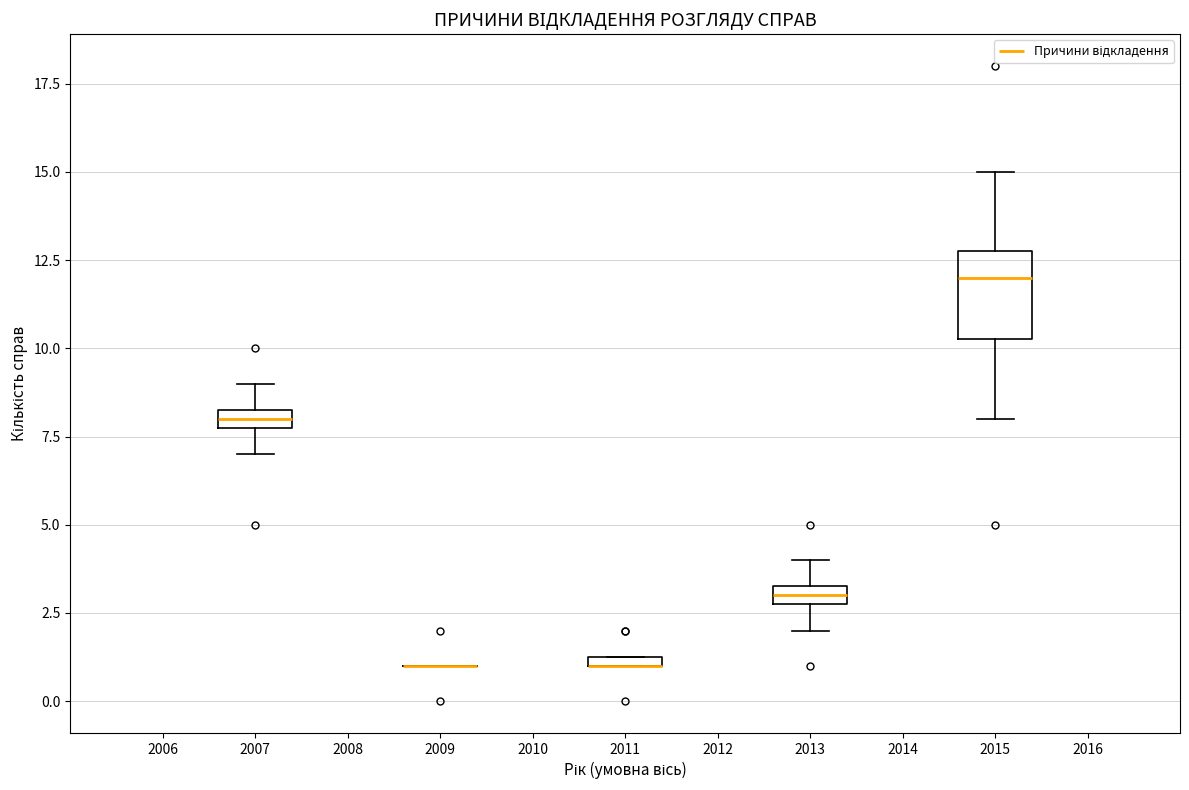

Comparing the boxes themselves (not the whiskers), which one is the tallest?

2015